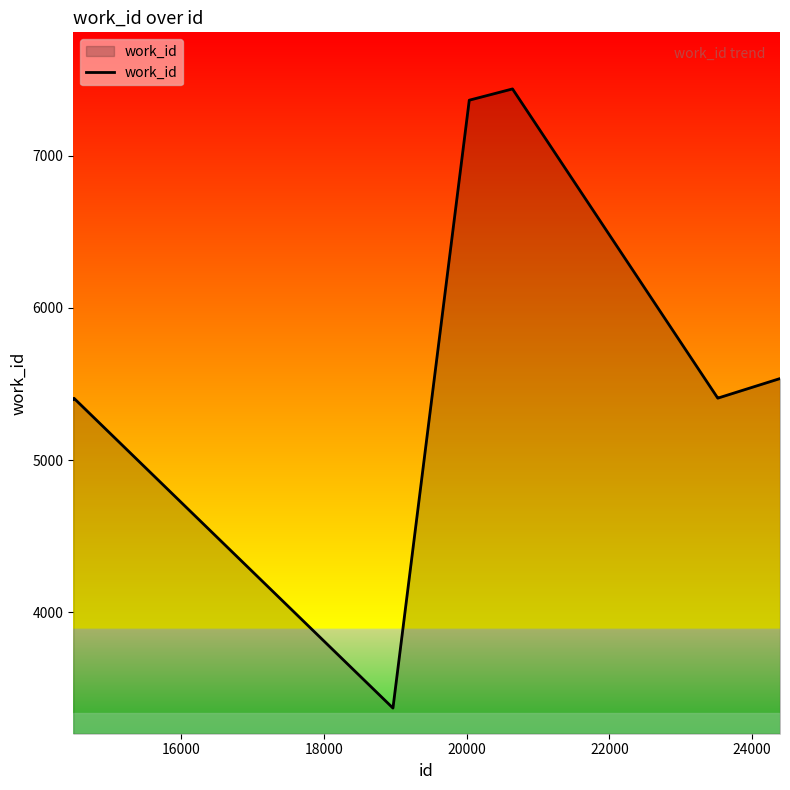

What is the difference between the maximum and minimum values?

4069